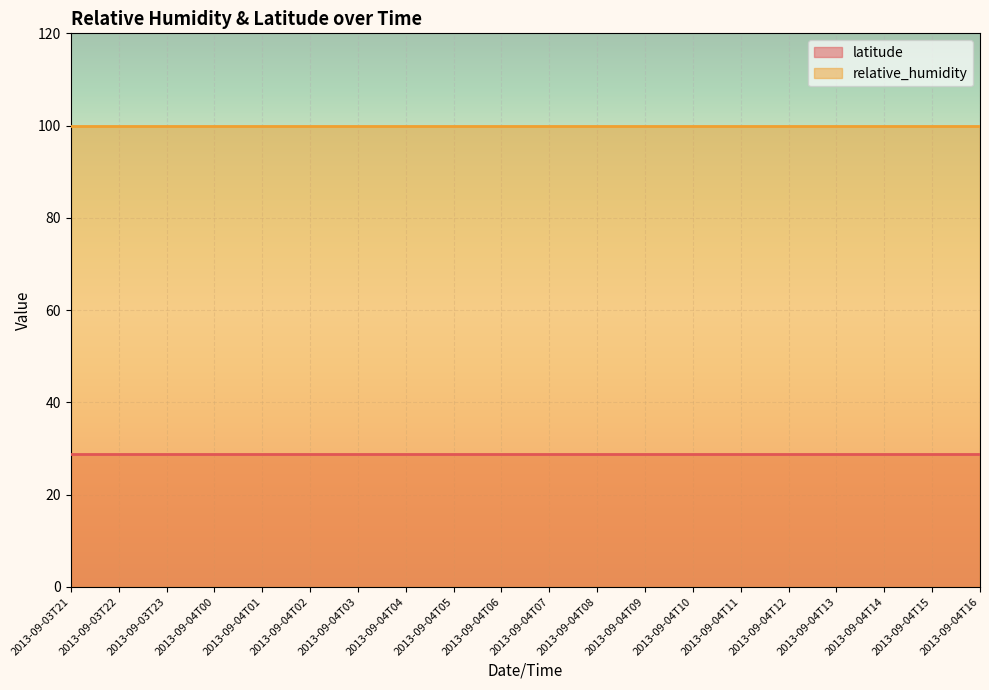

Which series has the largest range (max minus min)?

latitude